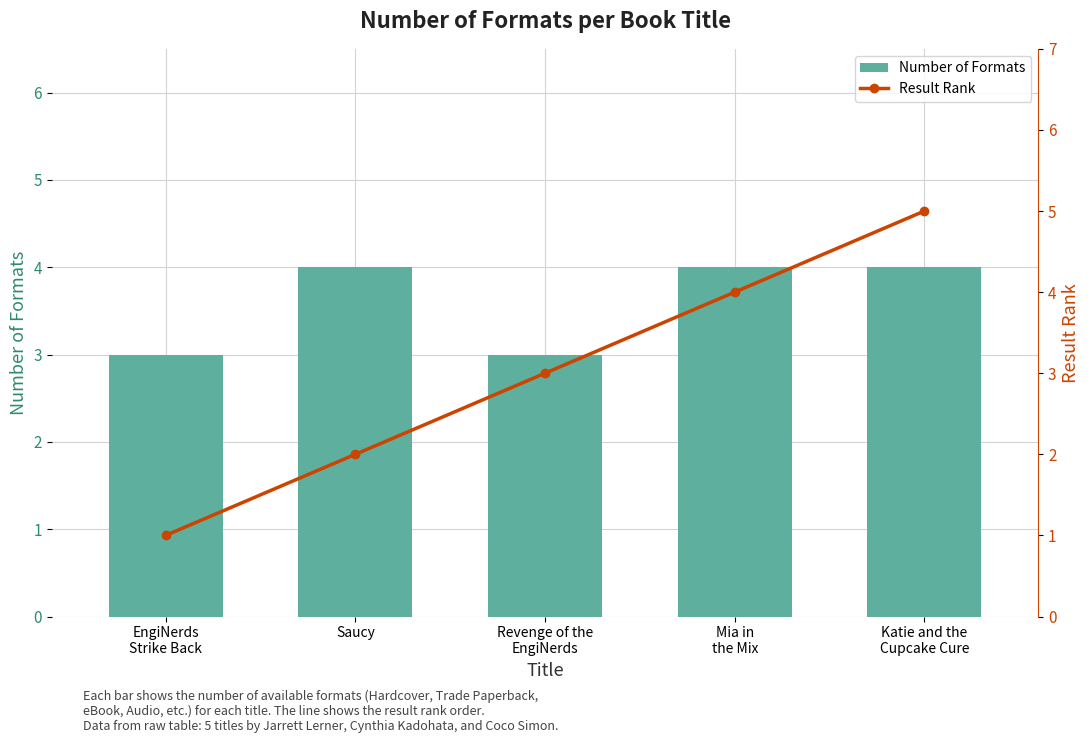

Read the Result Rank value at EngiNerds
Strike Back.

1